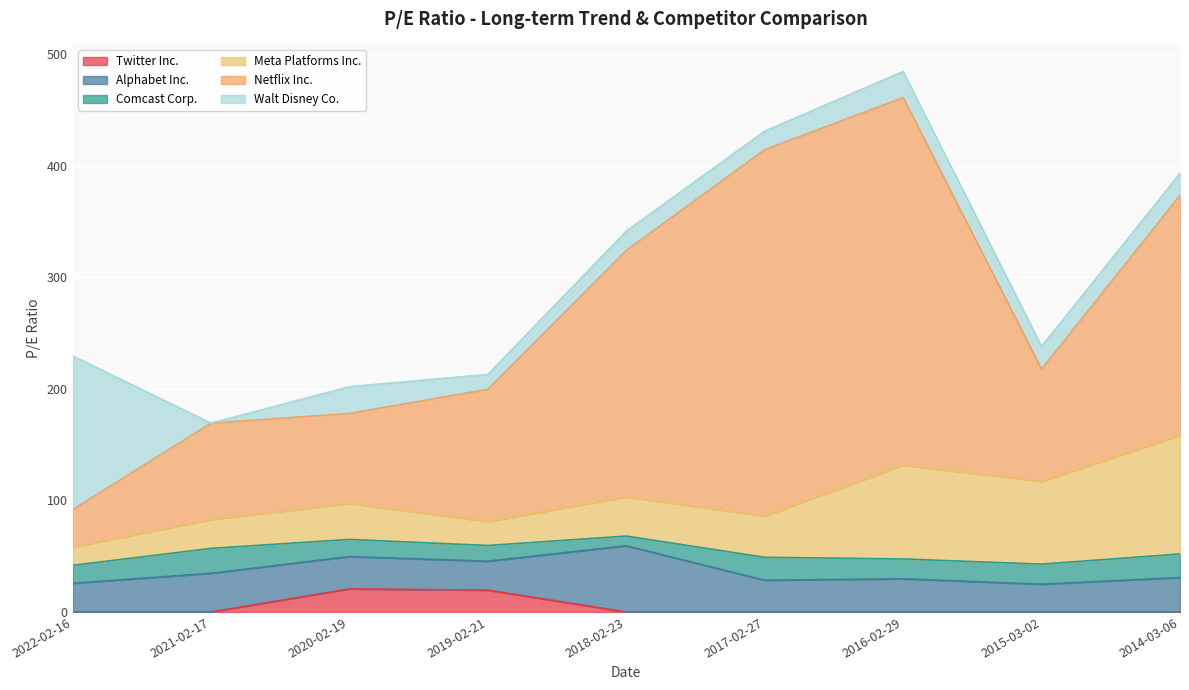

What is the difference between the second highest and minimum values in the Comcast Corp. series?

12.4